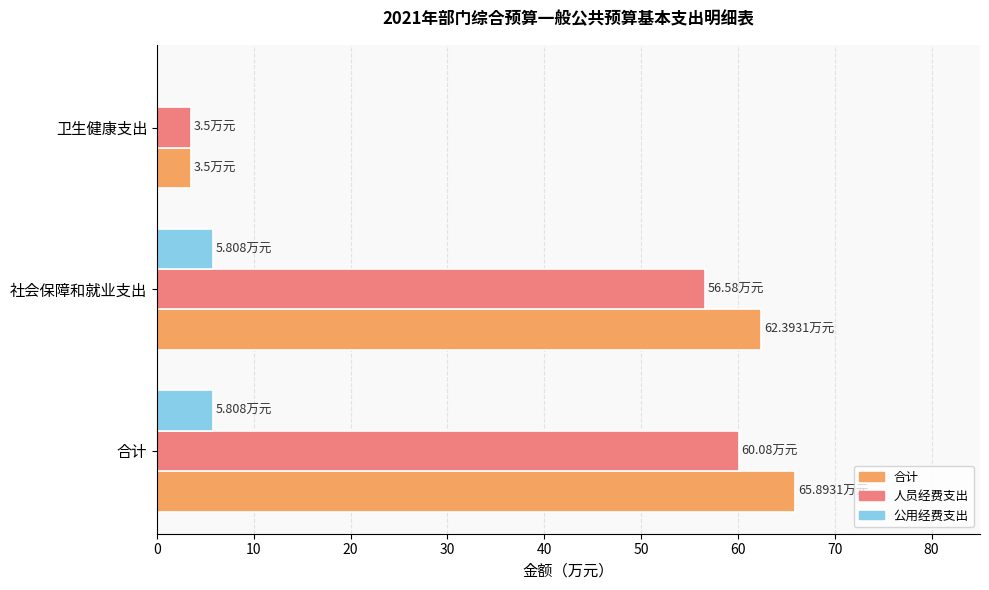

At which label is 人员经费支出 closest to 31?

社会保障和就业支出